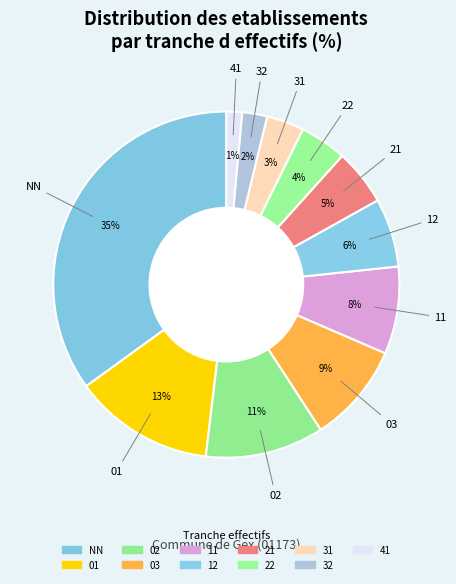

Combined, what portion of the pie is 32 and 22?

6.7%